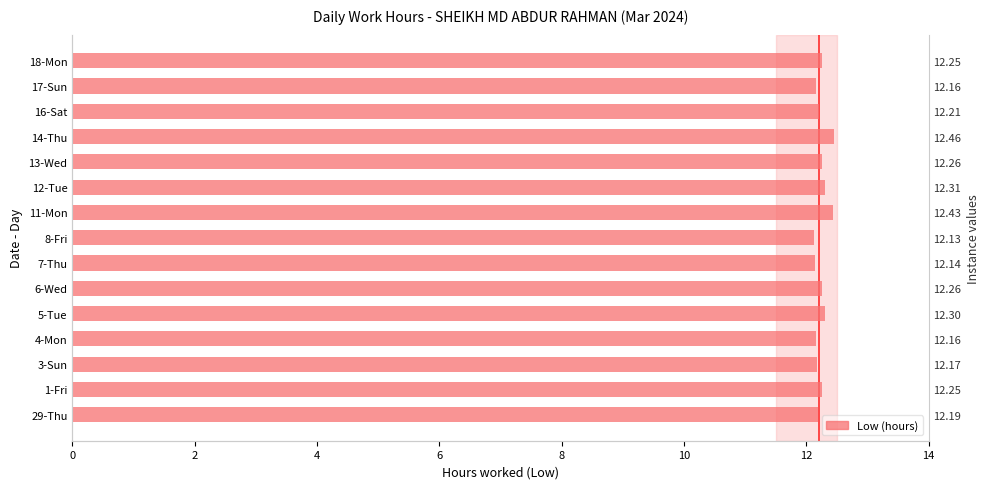

What is the minimum value shown in the chart?

12.1